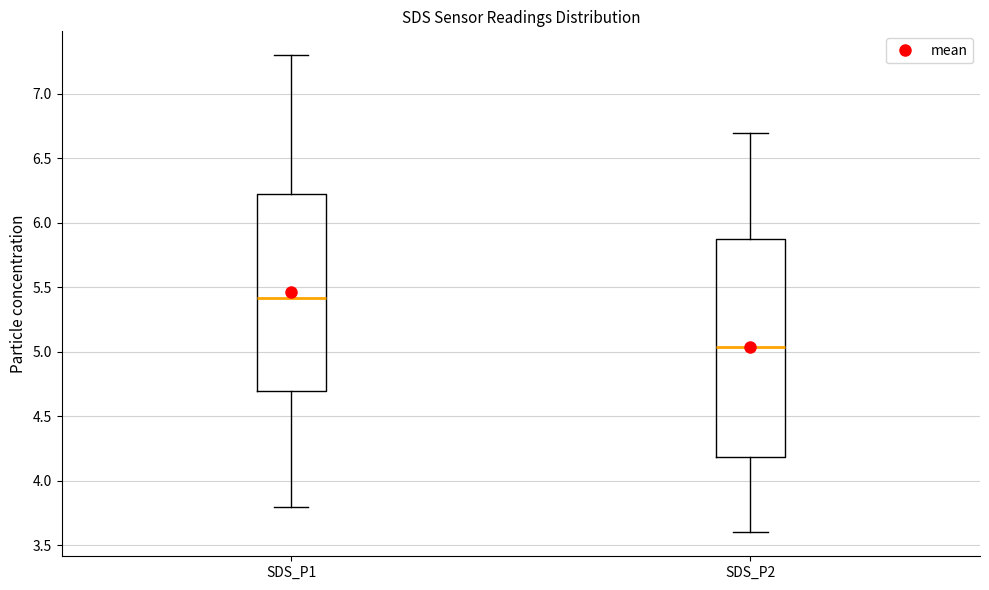

Which box's median line is the lowest?

SDS_P2